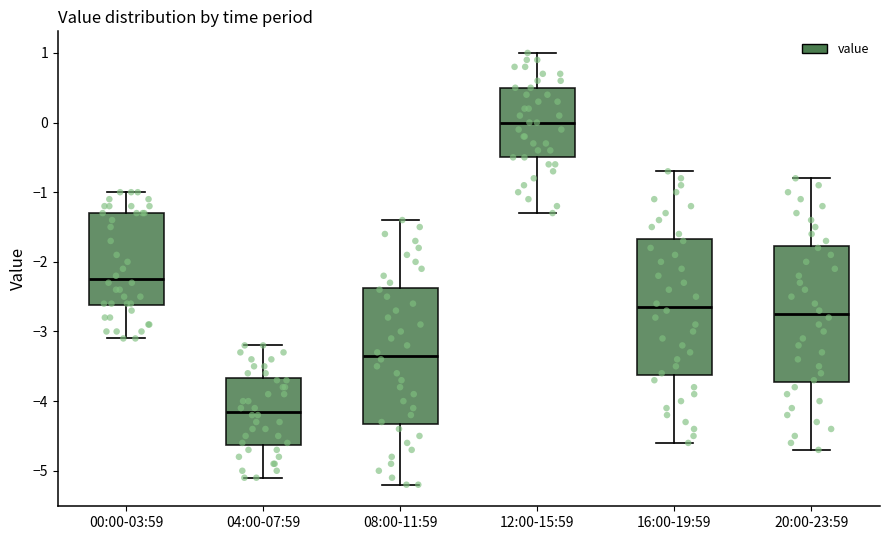

Reading left to right, transcribe this box plot: for each box, give where its median line is, the range the box spans, and where its two whiskers end, as read against the y-axis. The values are not printed on the chart, so give them approximately, as read against the axis.

00:00-03:59: median -2.2, box -2.6 to -1.3, whiskers -3.1 to -1.0
04:00-07:59: median -4.1, box -4.6 to -3.7, whiskers -5.1 to -3.2
08:00-11:59: median -3.3, box -4.3 to -2.4, whiskers -5.2 to -1.4
12:00-15:59: median 0.0, box -0.5 to 0.5, whiskers -1.3 to 1.0
16:00-19:59: median -2.6, box -3.6 to -1.7, whiskers -4.6 to -0.7
20:00-23:59: median -2.7, box -3.7 to -1.8, whiskers -4.7 to -0.8